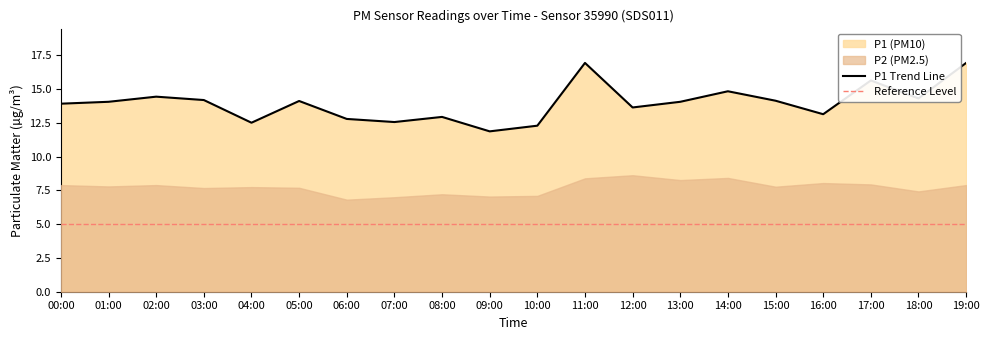

Between 08:00 and 12:00, which is larger?

12:00